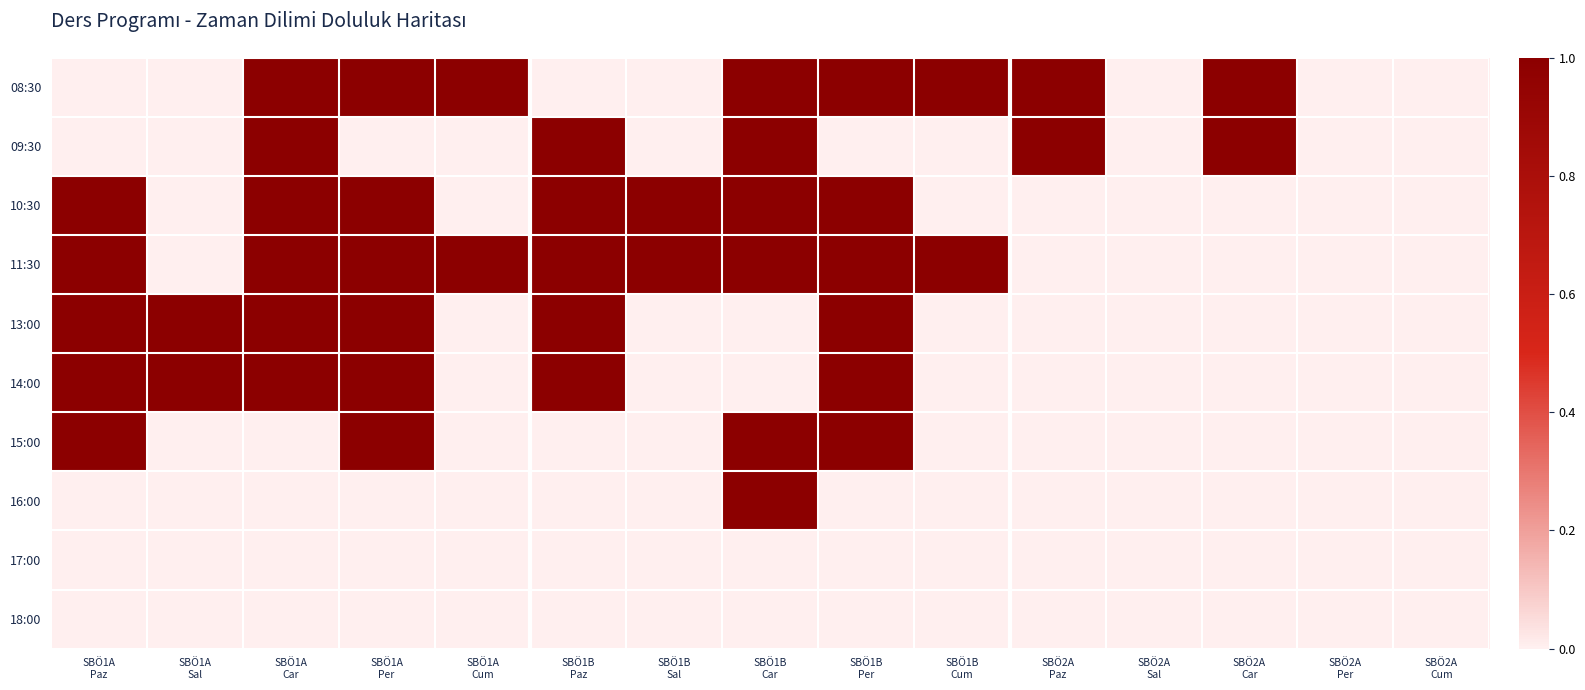

Between SBÖ1A
Per and SBÖ2A
Paz, which is larger?

SBÖ1A
Per